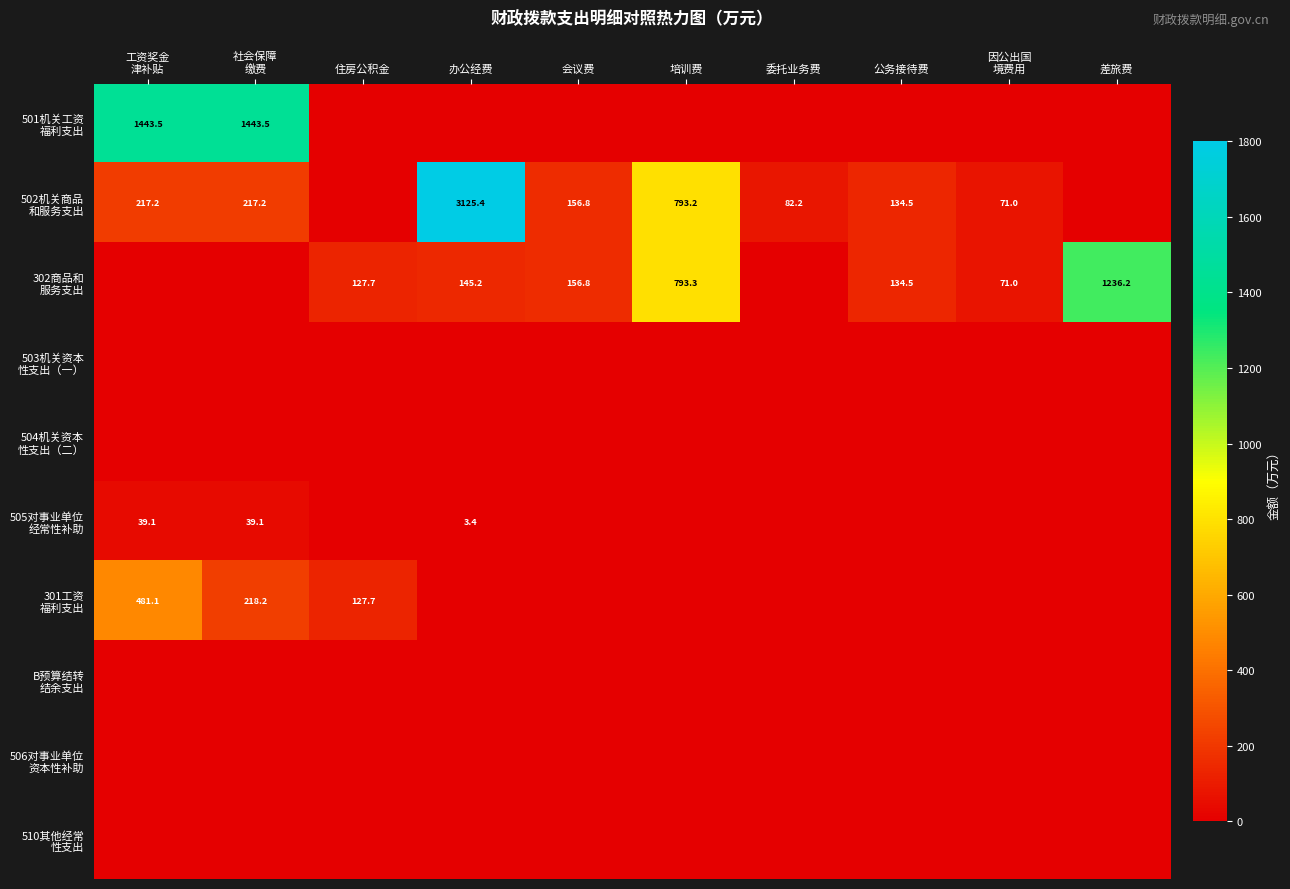

True or false: 505对事业单位 经常性补助 has a value of 8.5 at 工资奖金 津补贴.

False